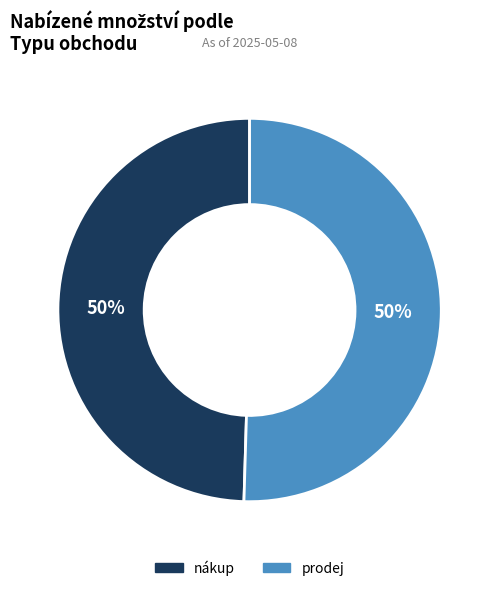

Do prodej and nákup together represent more than half of the pie?

Yes